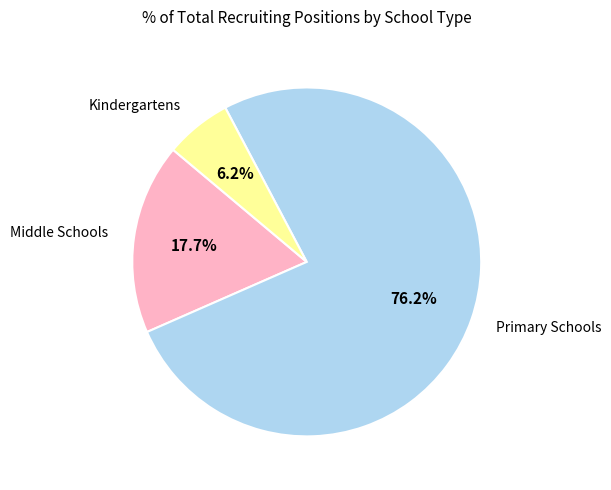

Does any single category account for the majority?

Yes